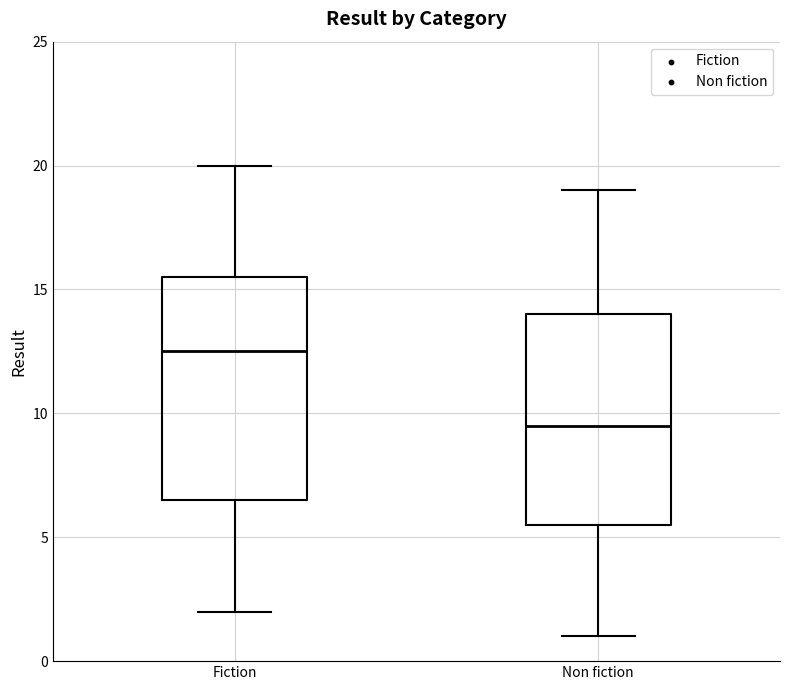

Where does the lower whisker of the box for Fiction end on the y-axis? The values are not printed on the chart, so give them approximately, as read against the axis.

2.0